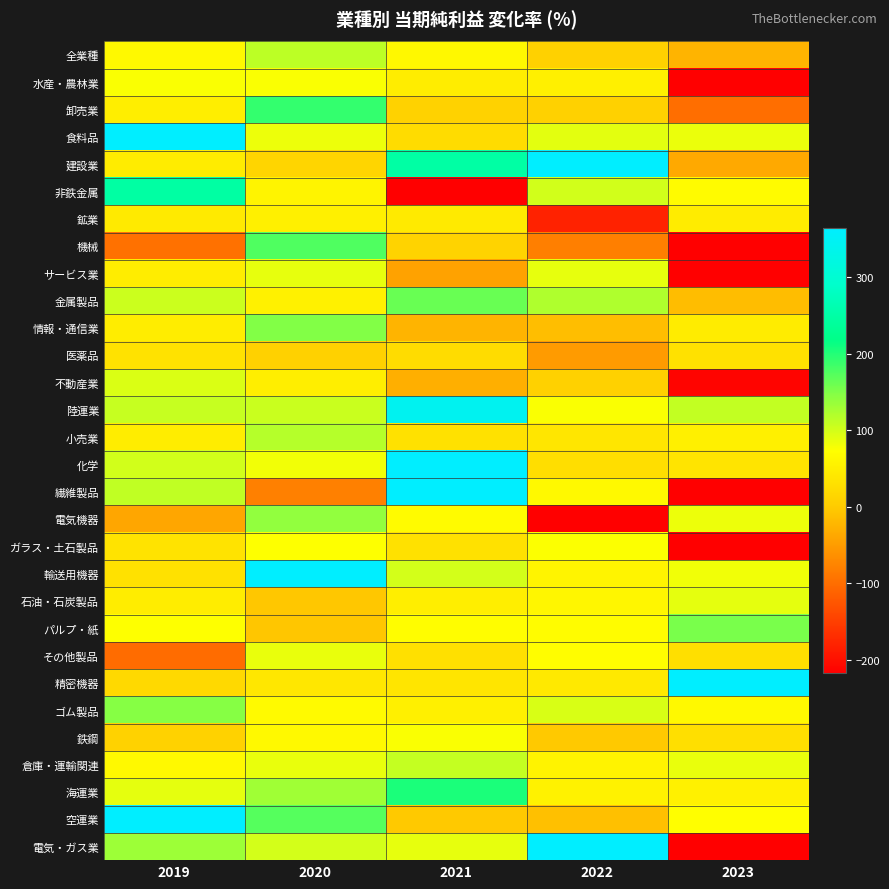

What is the maximum value shown in the chart?

5748.2